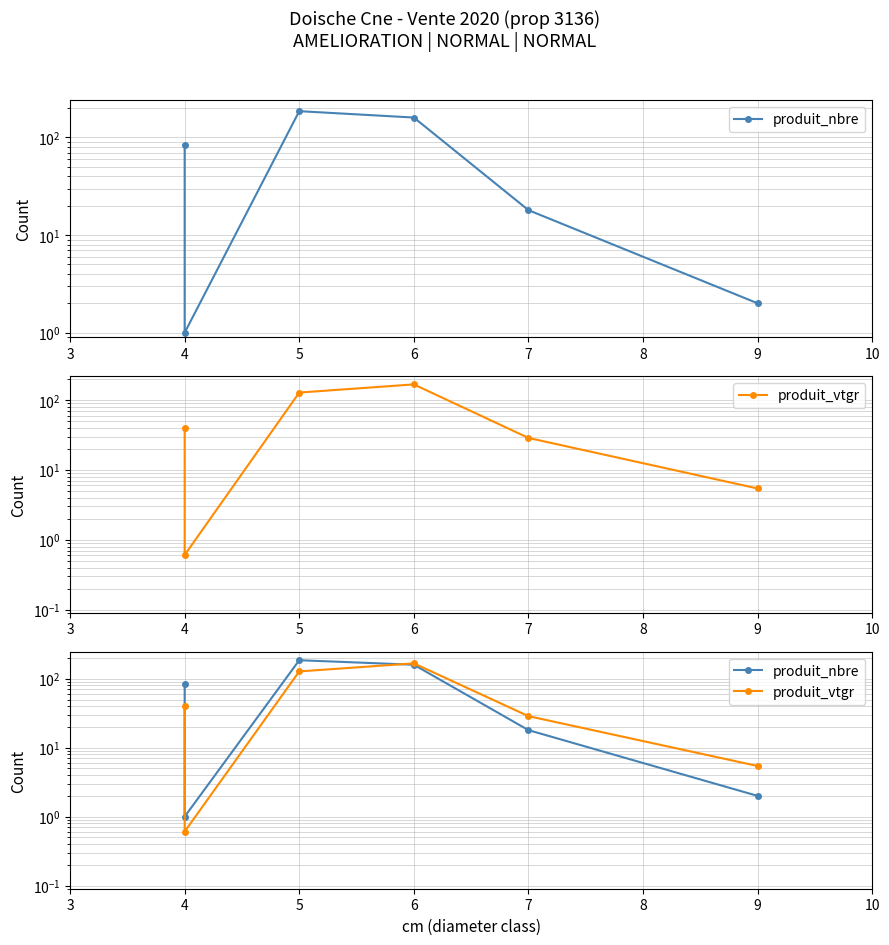

Does the chart display data point markers on the line(s)?

Yes